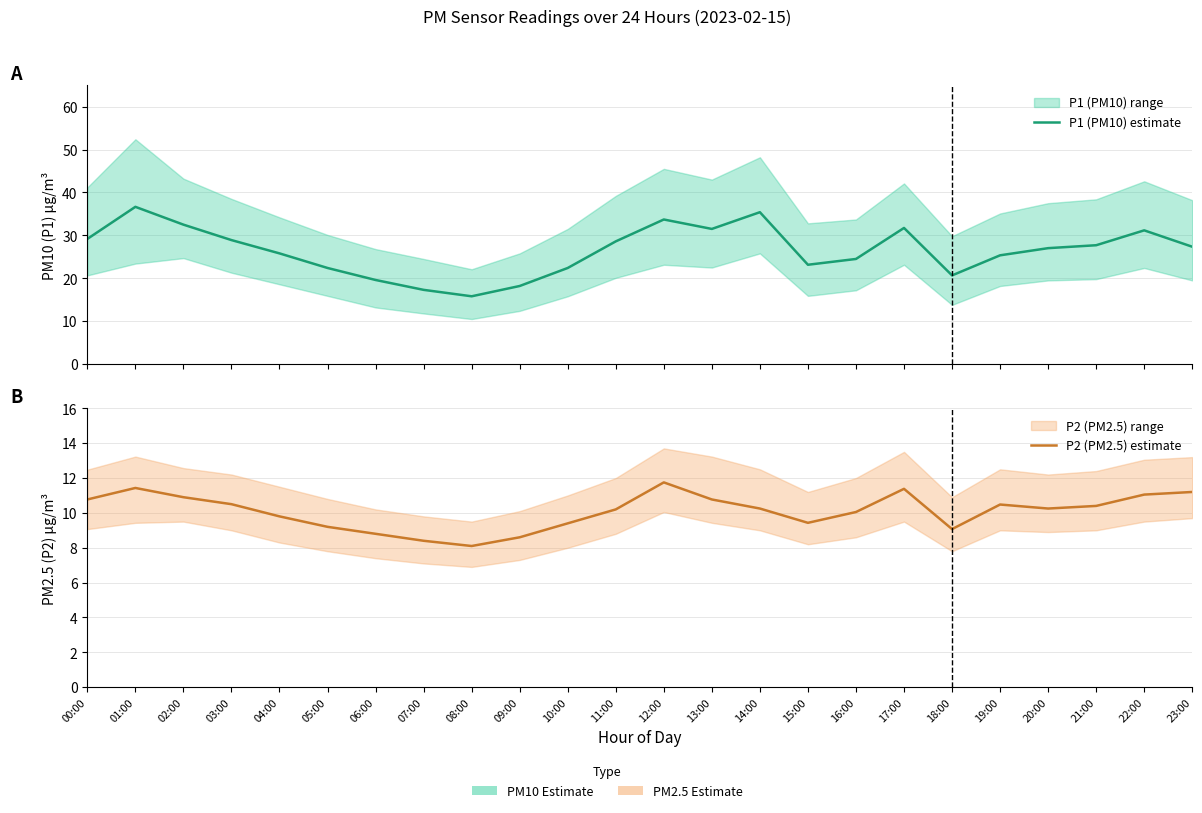

What are all the series names shown in the legend?

P1 (PM10) estimate, P2 (PM2.5) estimate